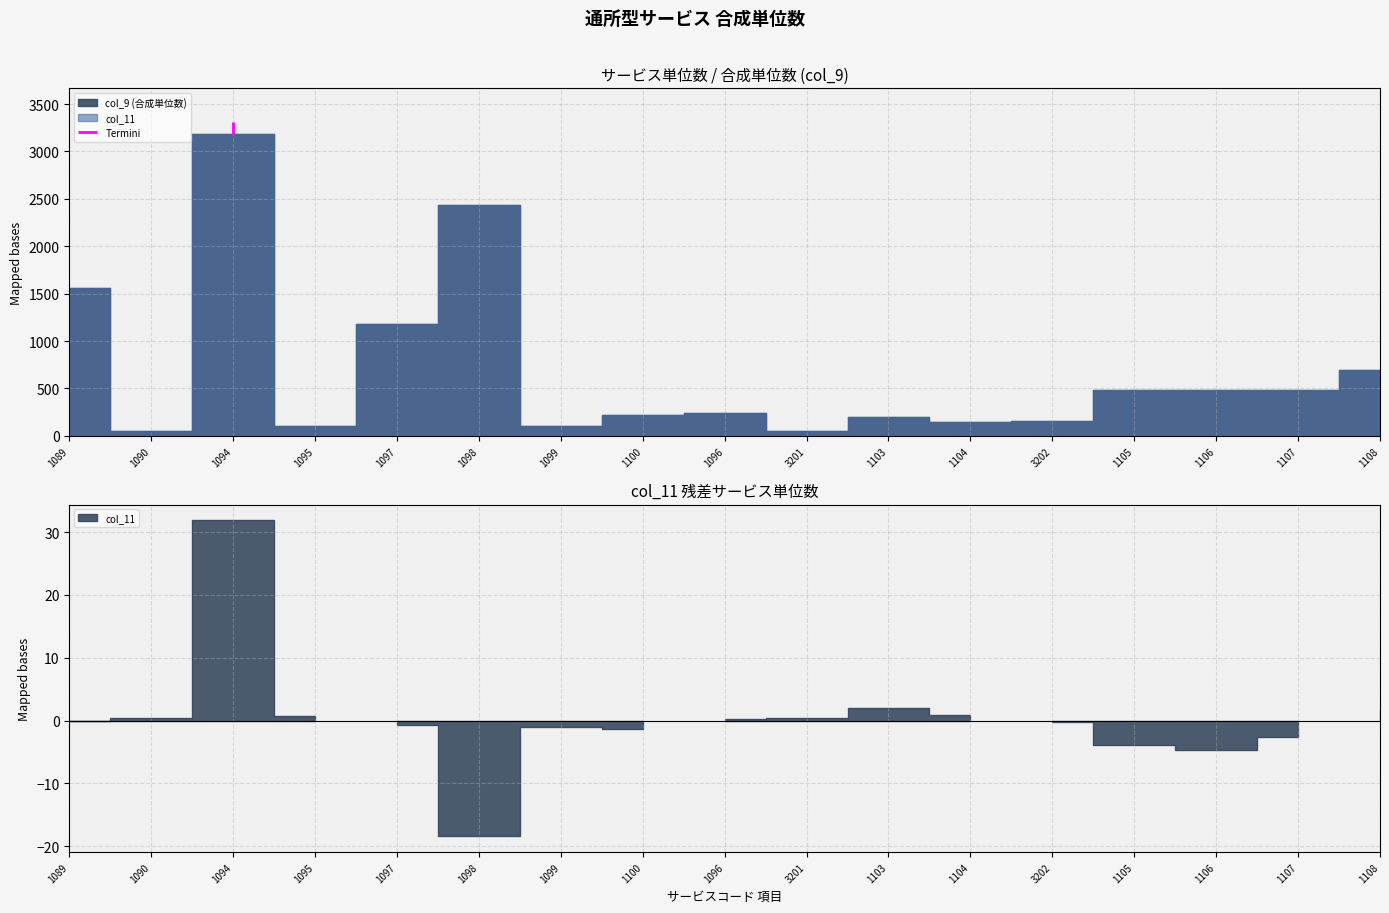

True or false: col_9 (合成単位数) and col_11 cross at least once.

False